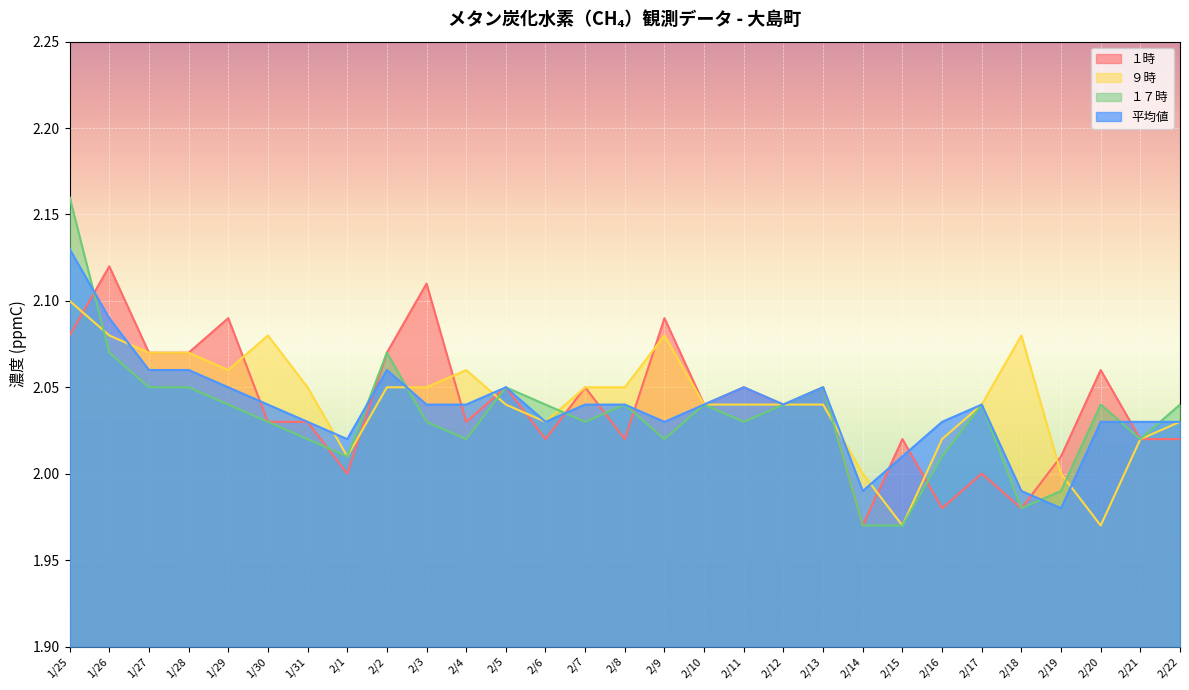

Rank the series at 1/25 from lowest to highest value.

１時, ９時, 平均値, １７時